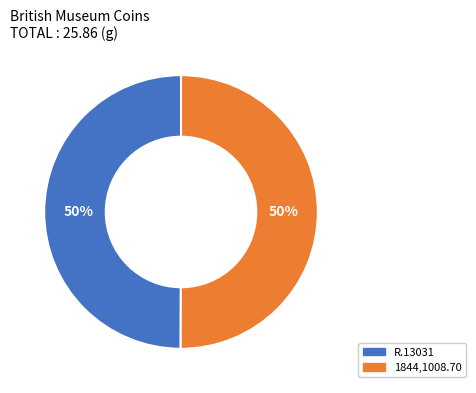

To the nearest percent, what is the average slice percentage?

50%